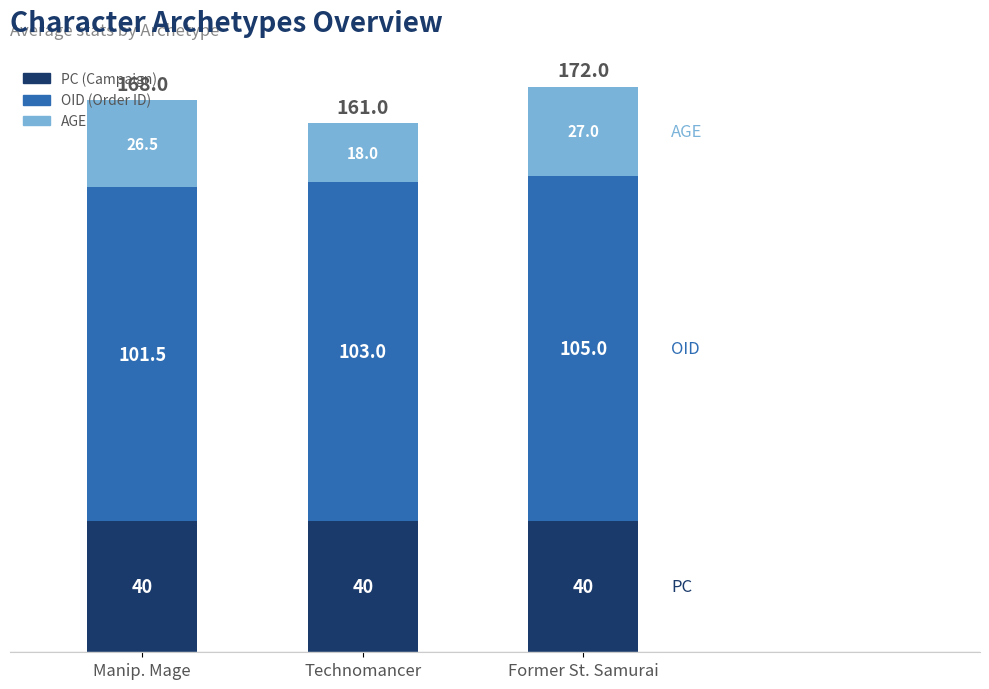

What is the highest value of the PC (Campaign) series?

40.0